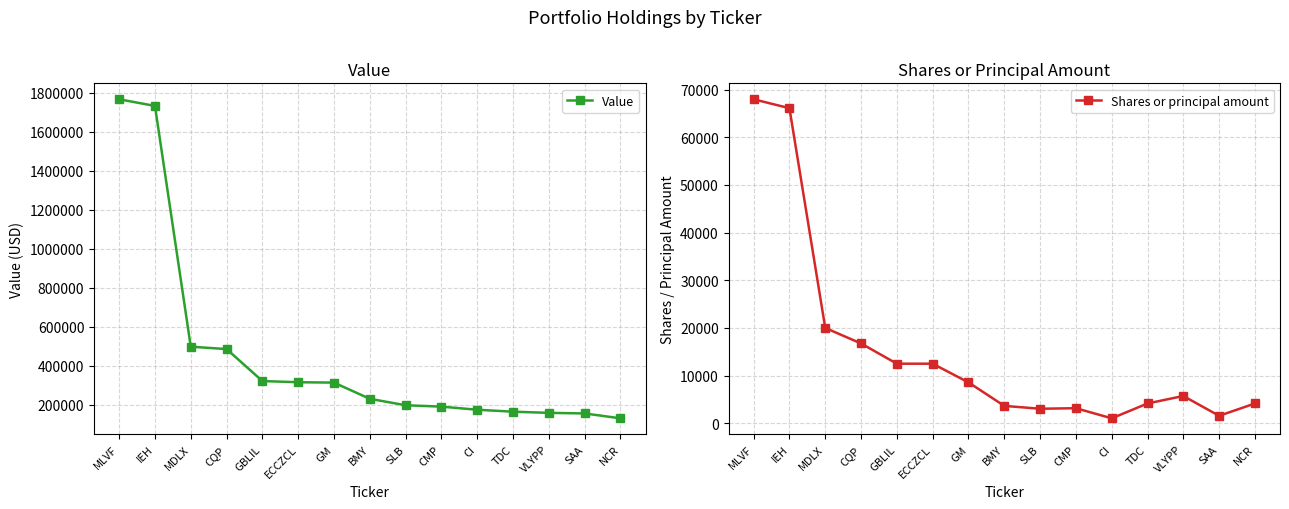

Which series has the largest range (max minus min)?

Value